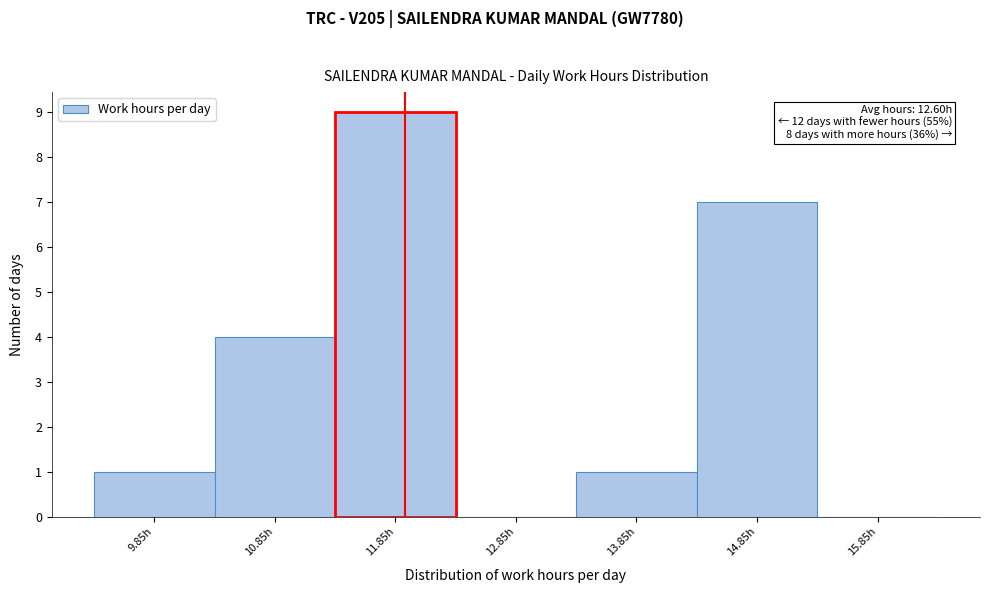

Which range on the x-axis has the tallest bar?

11.35 to 12.35